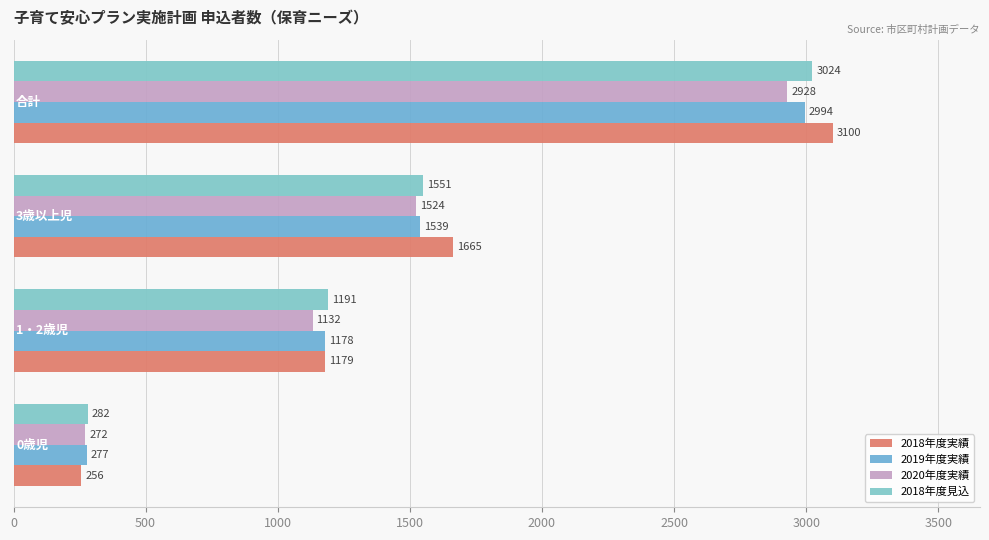

What is the sum of all 2018年度実績 values?

6200